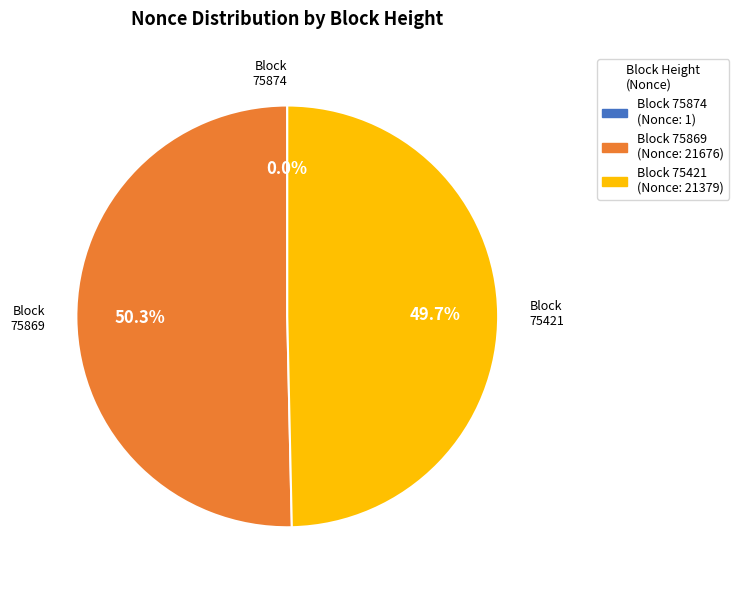

Does any single category account for the majority?

Yes